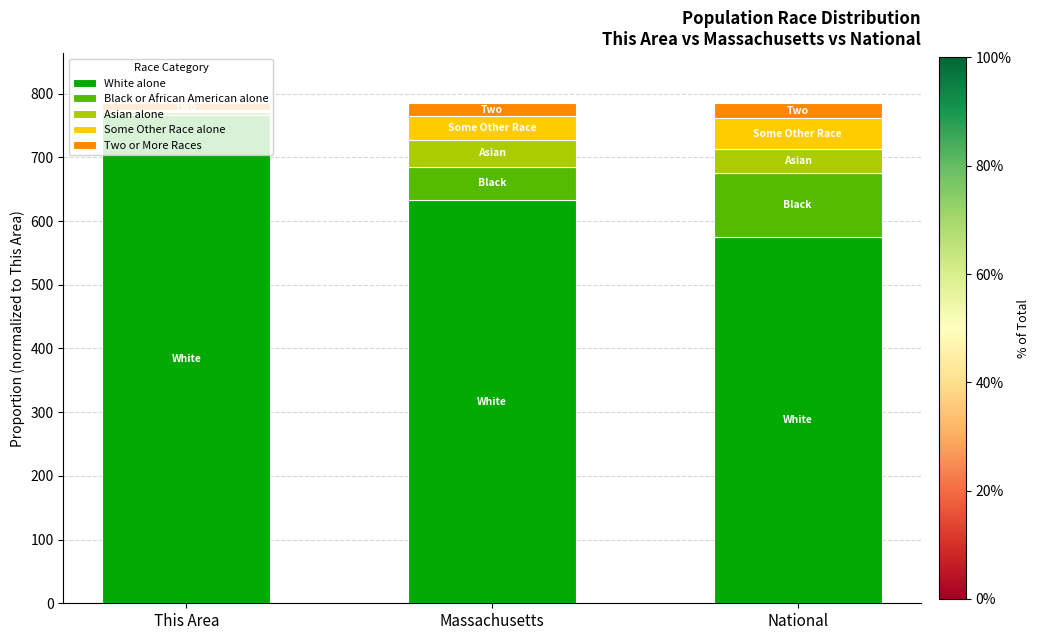

True or false: White alone has a value of 766.0 at This Area.

True